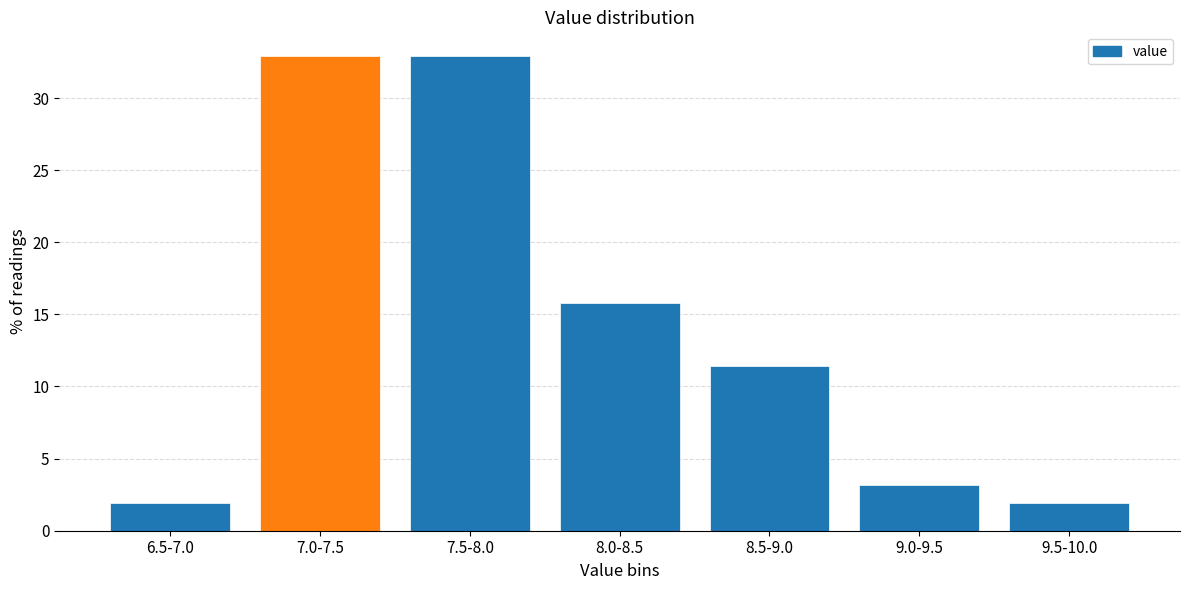

Reading left to right, what are all the values shown in this chart?

6.5-7.0=1.9	7.0-7.5=32.9	7.5-8.0=32.9	8.0-8.5=15.8	8.5-9.0=11.4	9.0-9.5=3.2	9.5-10.0=1.9